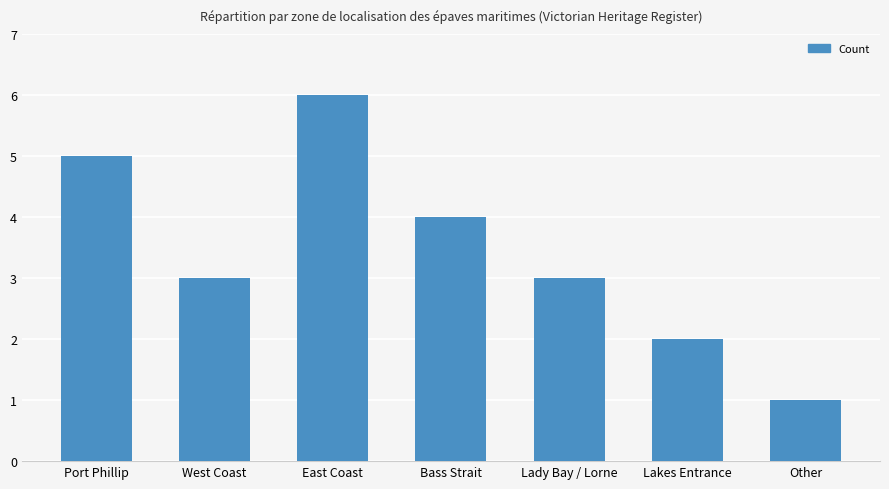

What value does the data have at Lady Bay / Lorne?

3